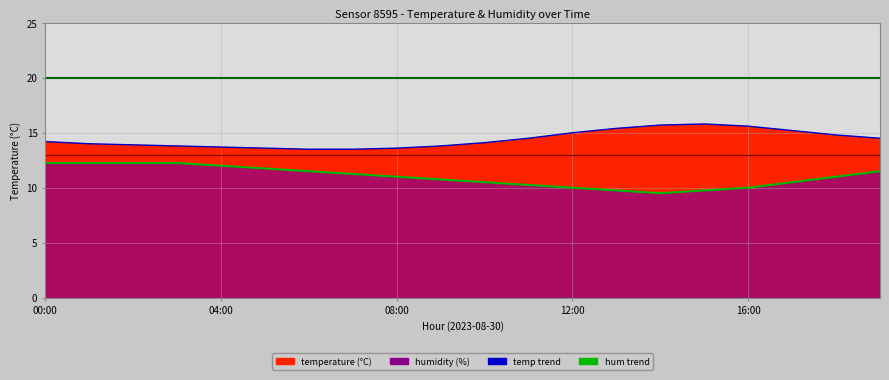

Which series has the largest total across all categories?

temperature